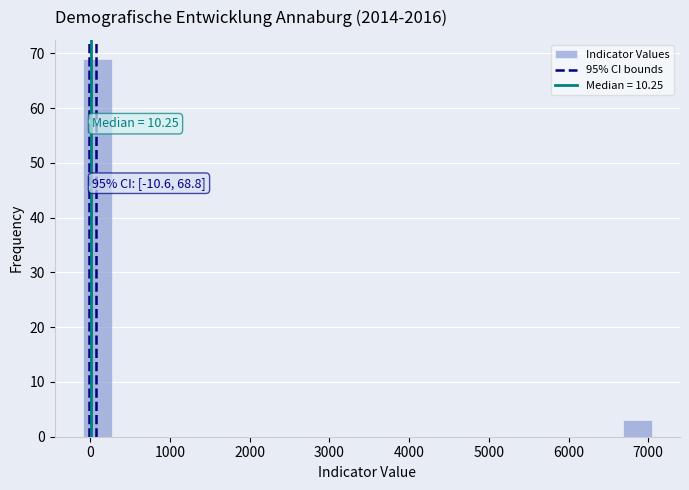

Read against the x-axis, roughly where is the centre of the tallest bar?

100